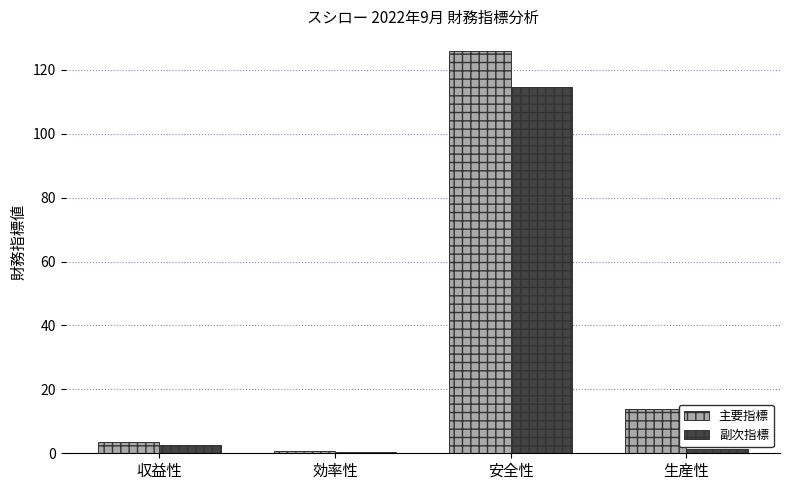

What is the average value of the 主要指標 series?

36.0